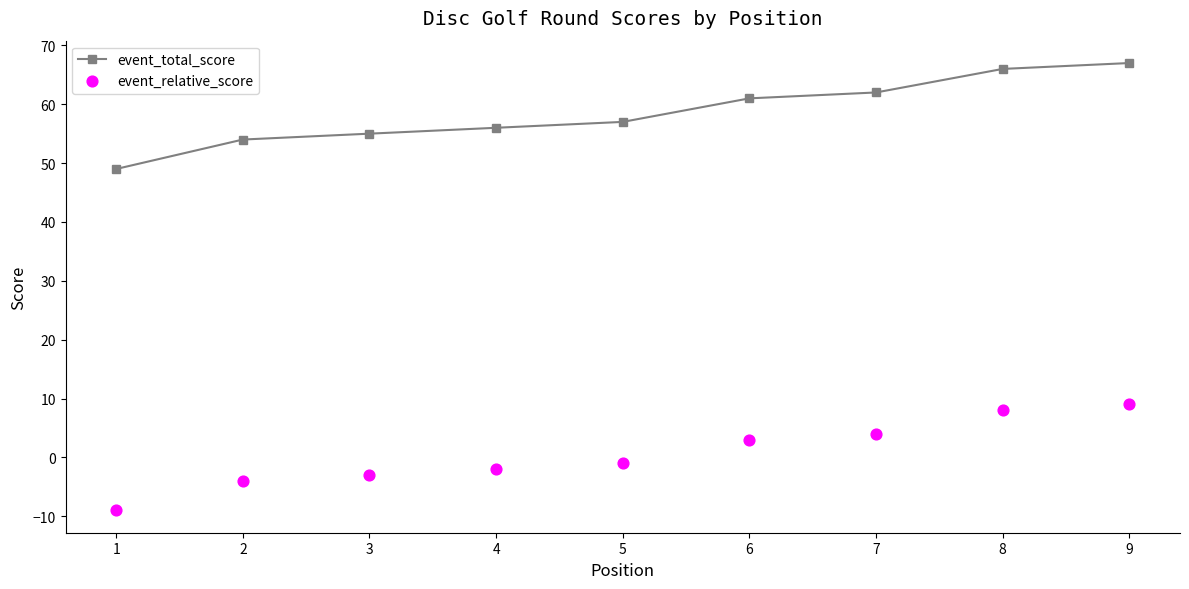

Is the value of event_relative_score at 9 greater than the value of event_total_score at 4?

No